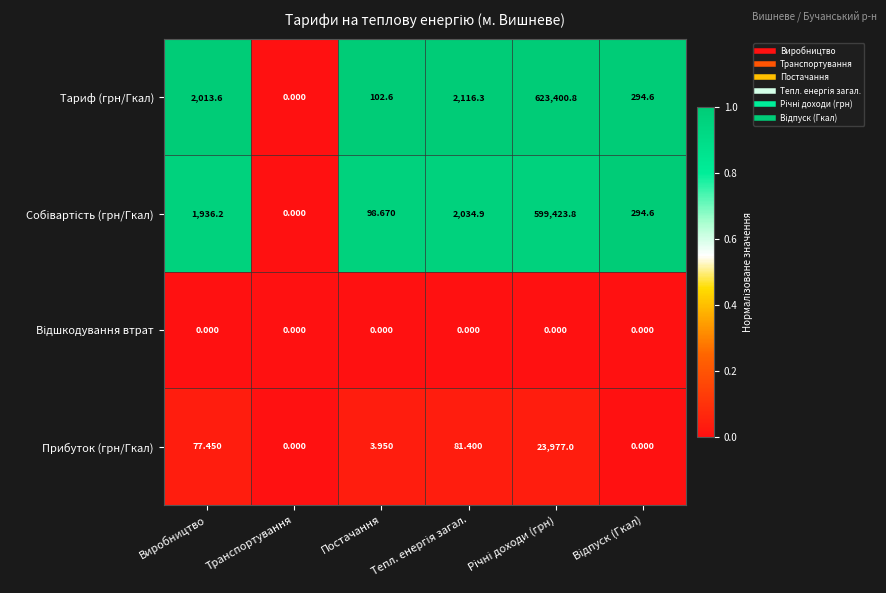

Which series has the widest spread of values?

Тариф (грн/Гкал)